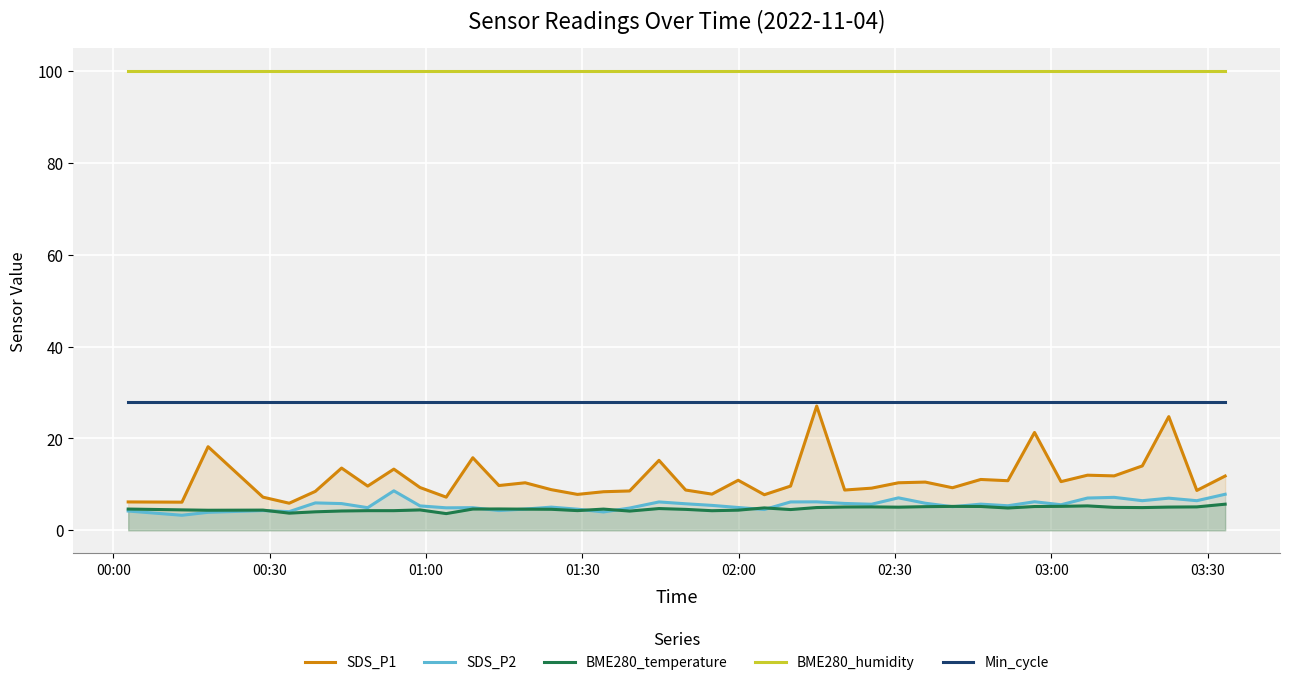

True or false: BME280_temperature and BME280_humidity intersect in this chart.

False